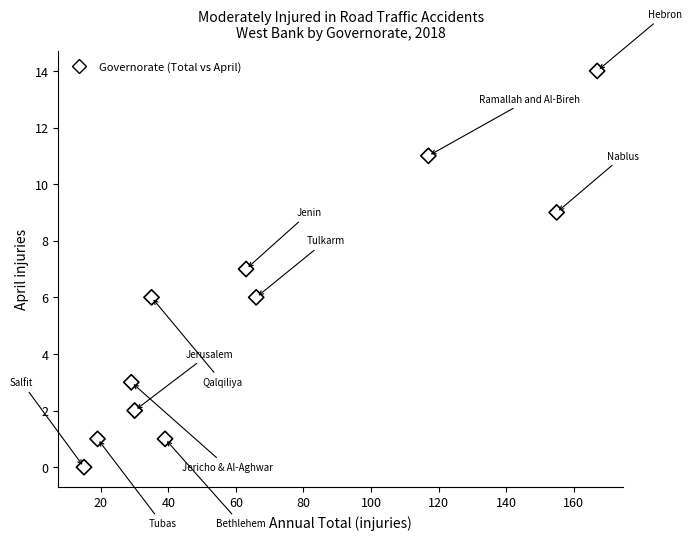

What is the range of Y values (max minus min)?

14